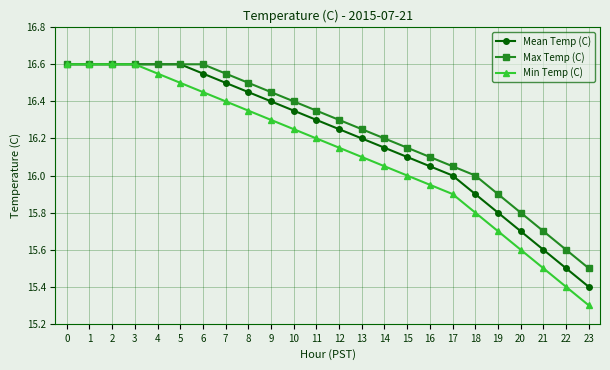

What is the difference between the maximum and minimum values in the Min Temp (C) series?

1.3